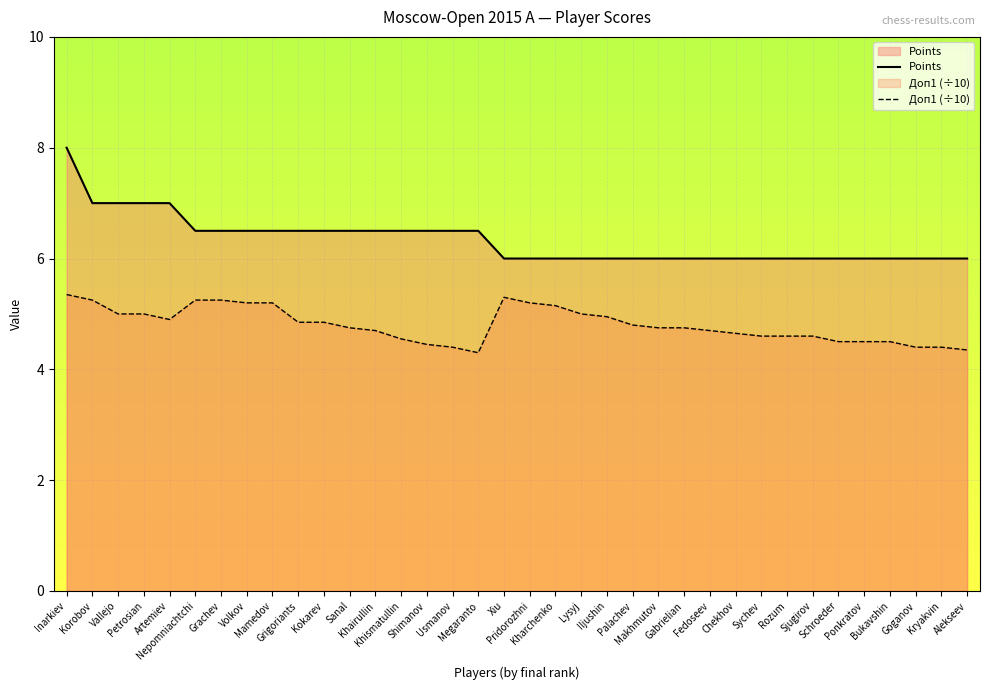

What is the label of the 18th point from the right?

Pridorozhni